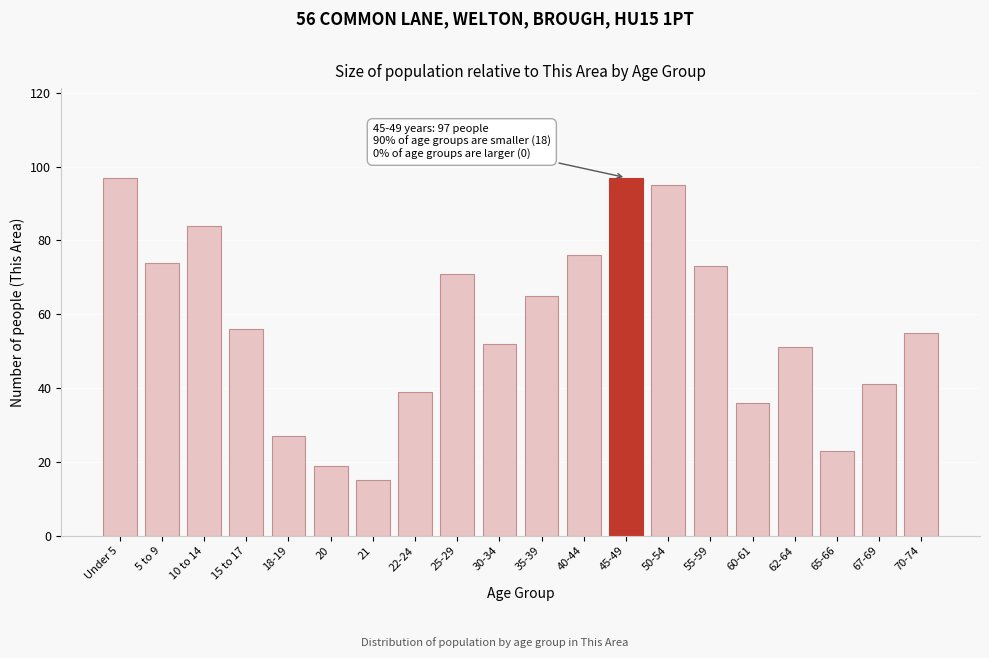

Reading left to right, what are all the values shown in this chart?

97	74	84	56	27	19	15	39	71	52	65	76	97	95	73	36	51	23	41	55